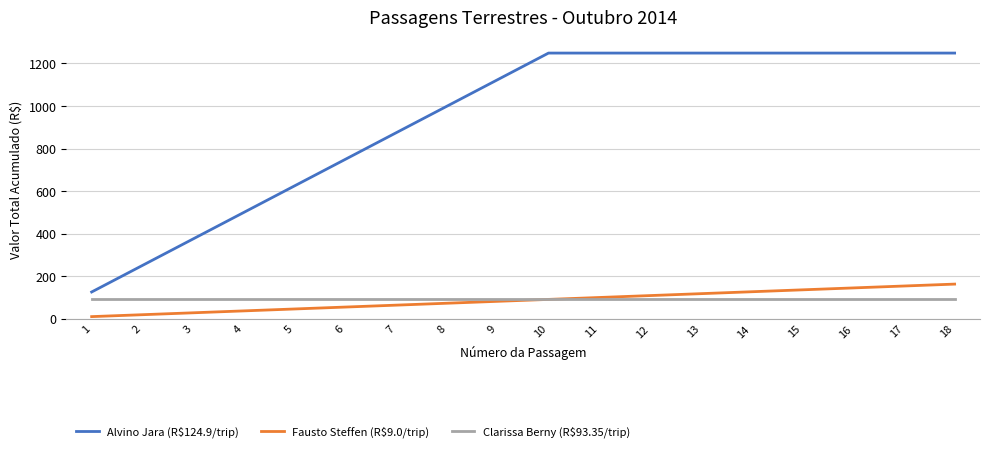

What is the minimum value for Alvino Jara (R$124.9/trip)?

124.9